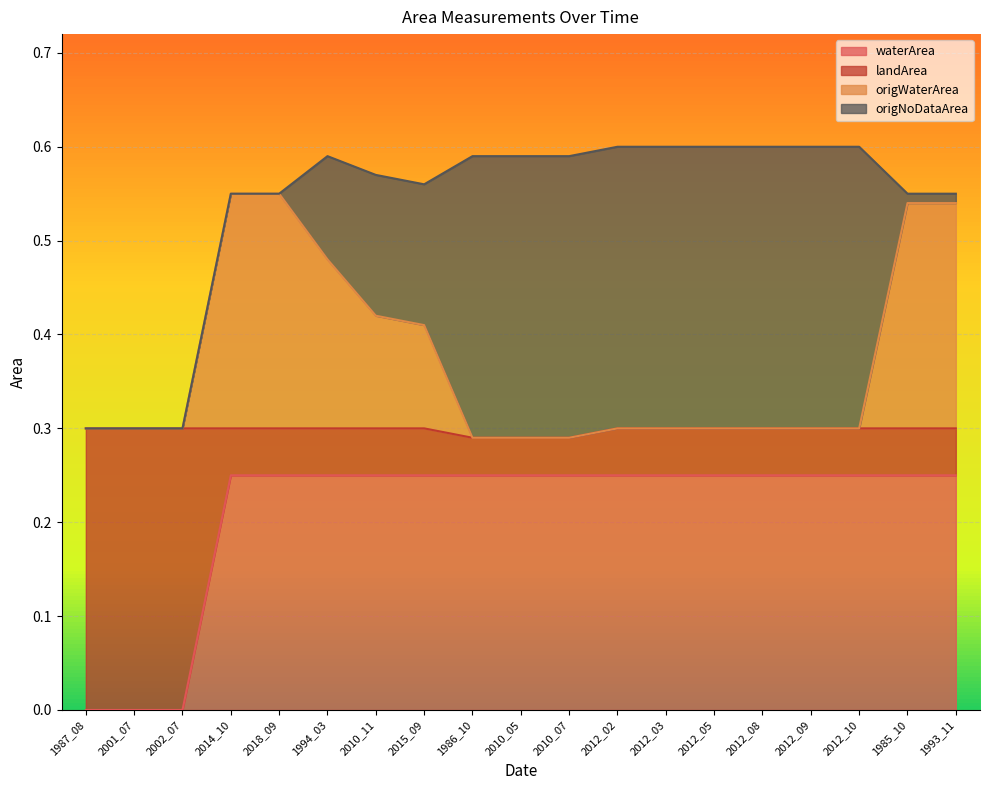

Which category has the highest value in the waterArea series?

2014_10